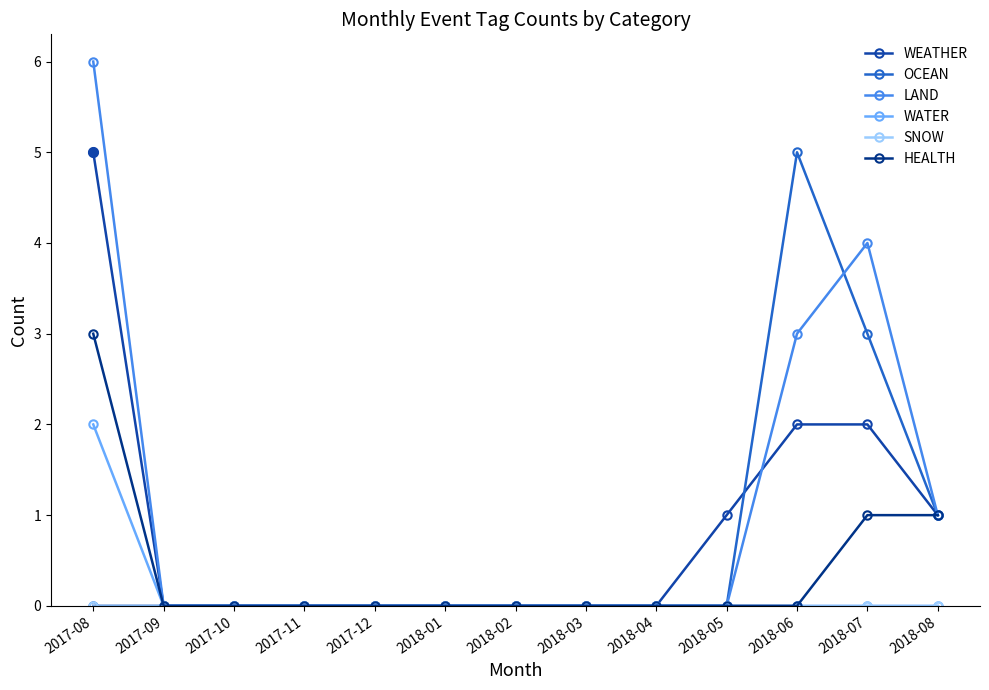

What is the label of the 13th point from the left?

2018-08